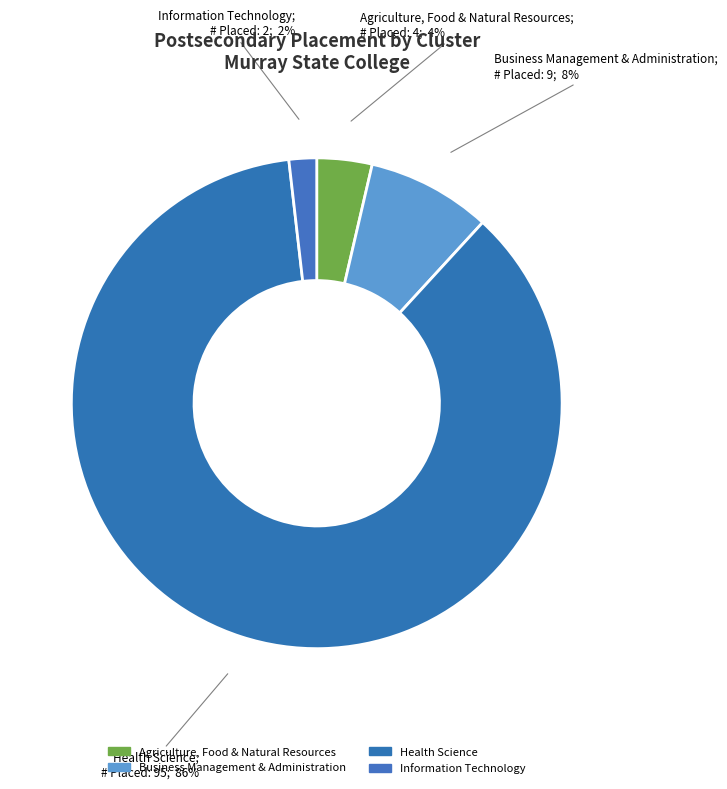

Is it true that Information Technology is 1% of the pie?

False